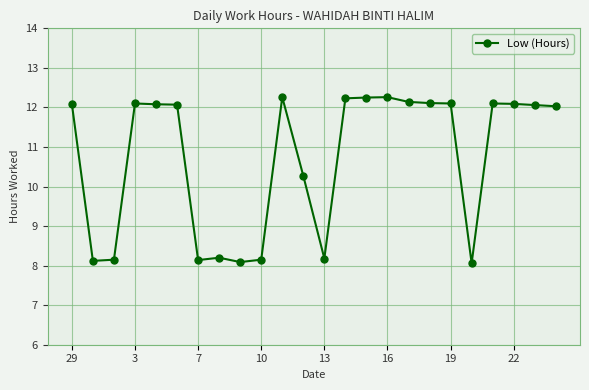

What is the greatest value displayed?

12.3